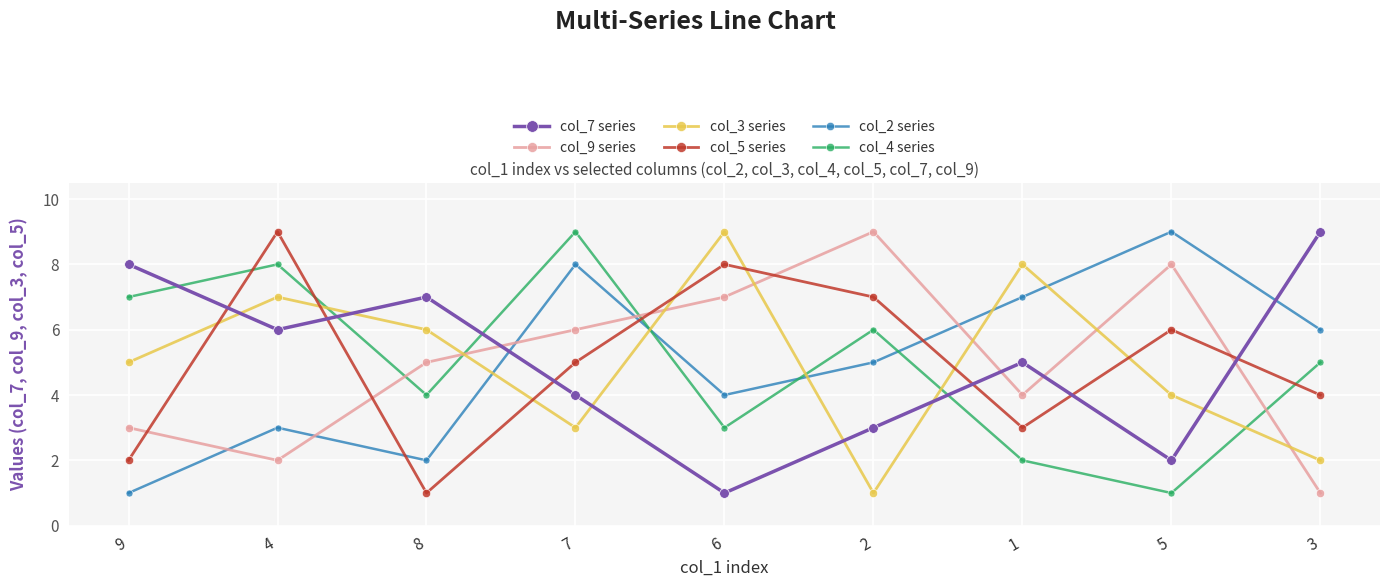

In col_3 series, how many points are lower than both neighbors (excluding endpoints)?

2